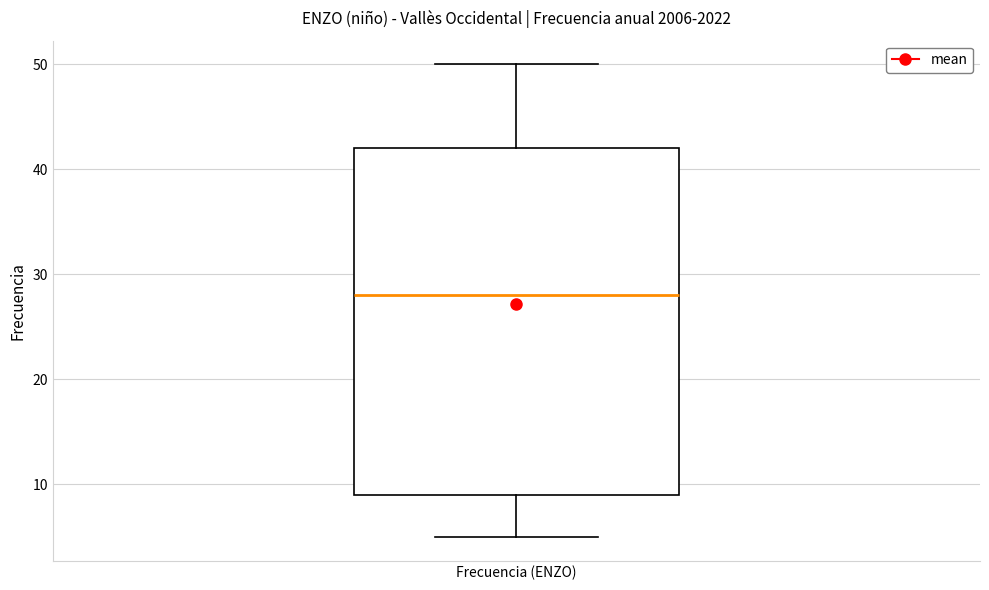

Transcribe this box plot: give where the median line is, the range the box spans, and where the two whiskers end, as read against the y-axis. The values are not printed on the chart, so give them approximately, as read against the axis.

median 28, box 9 to 42, whiskers 5 to 50